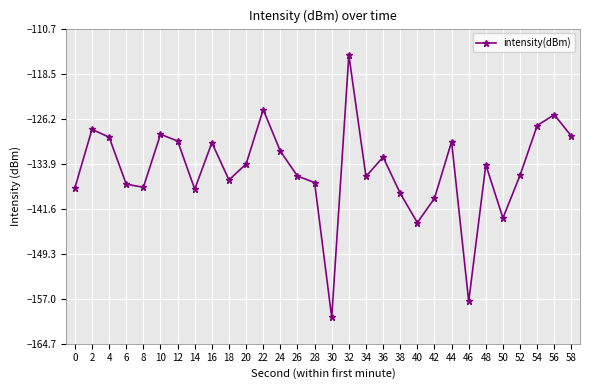

At which category does the data reach its first local peak?

2